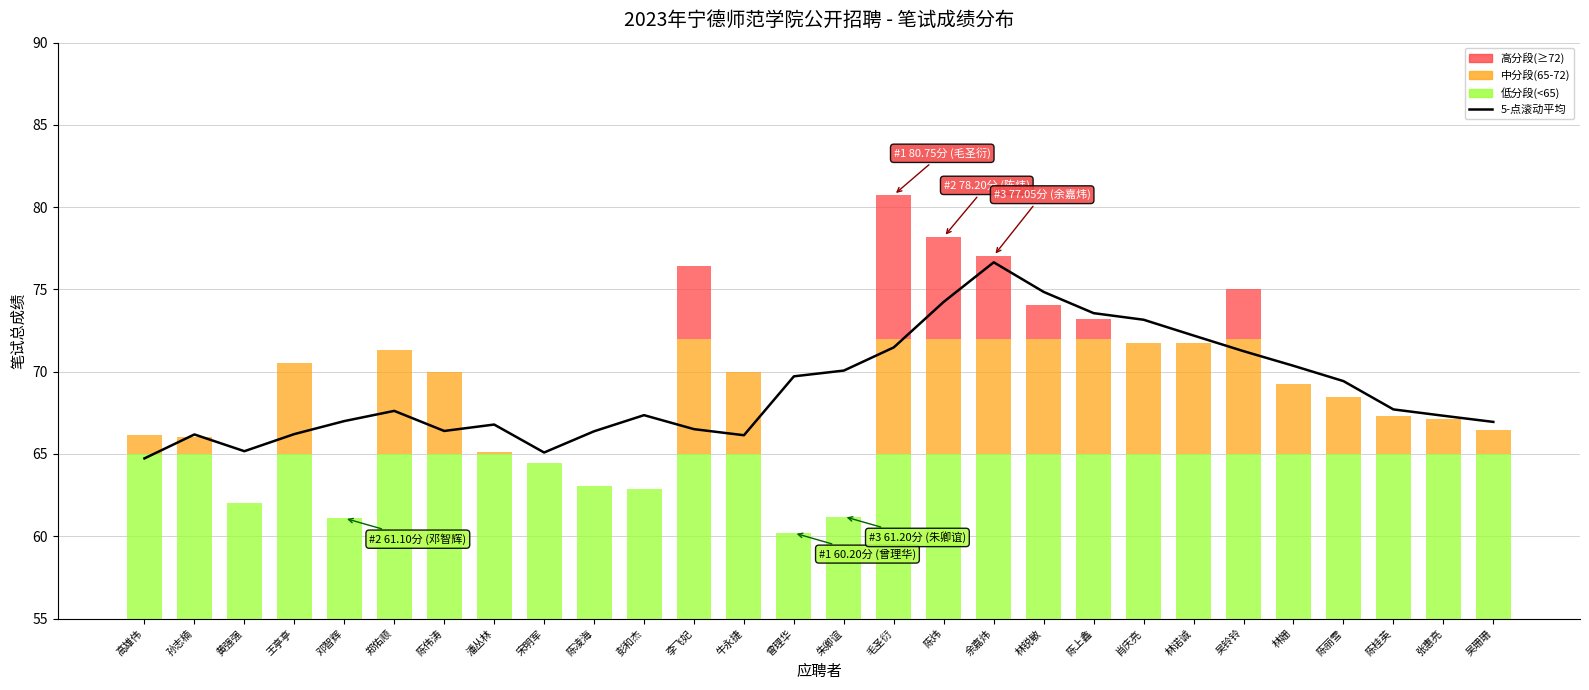

What is the label of the 13th bar from the left?

牛永捷